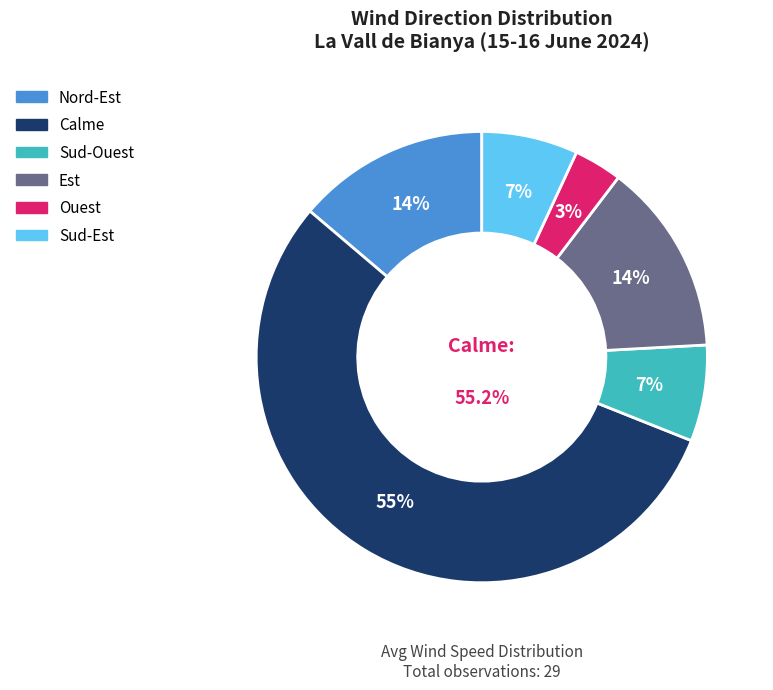

To the nearest percent, what is the combined percentage of Calme and Sud-Est?

62%